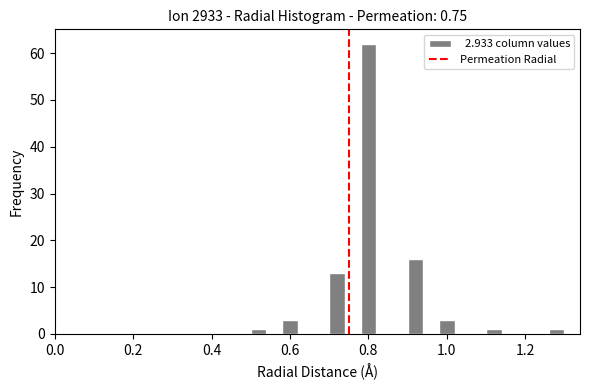

Around what value on the x-axis is the tallest bar? Give the approximate position of its centre, as read against the axis.

0.80